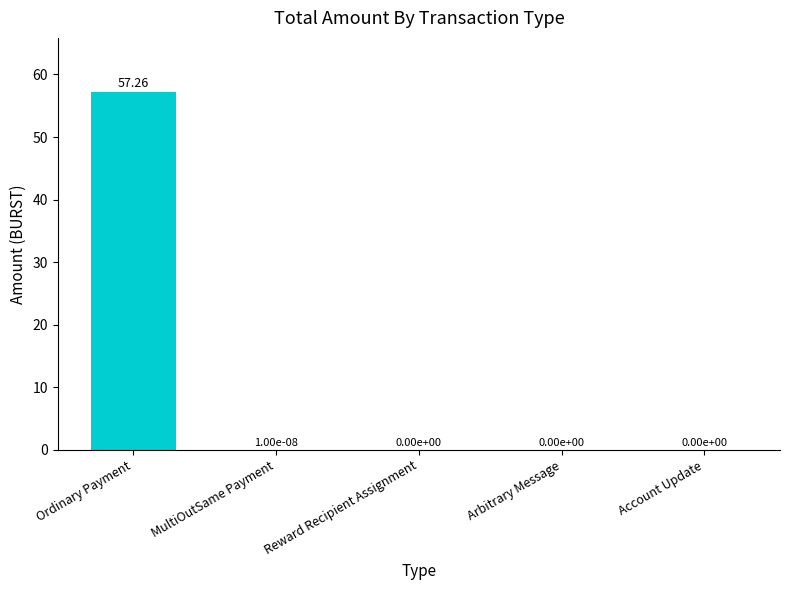

Which category has the highest value across all series?

Ordinary Payment